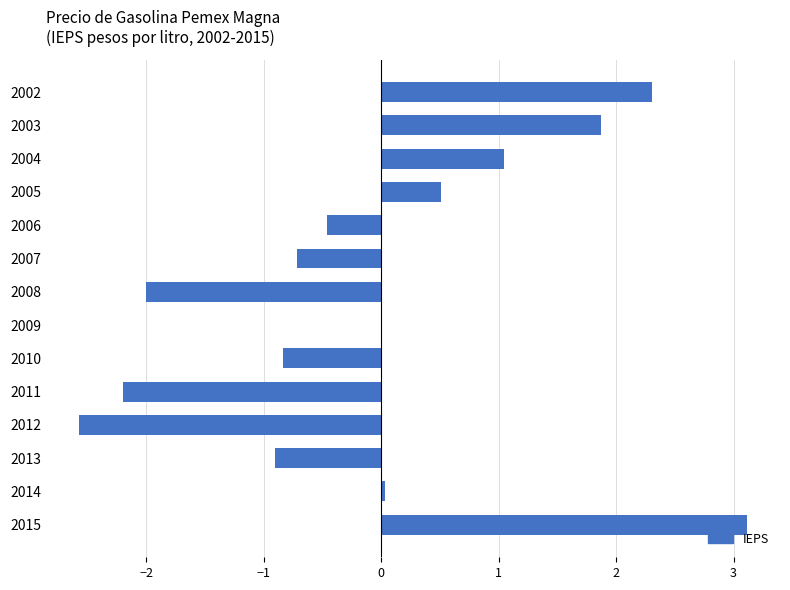

Between 2011 and 2004, which is larger?

2004